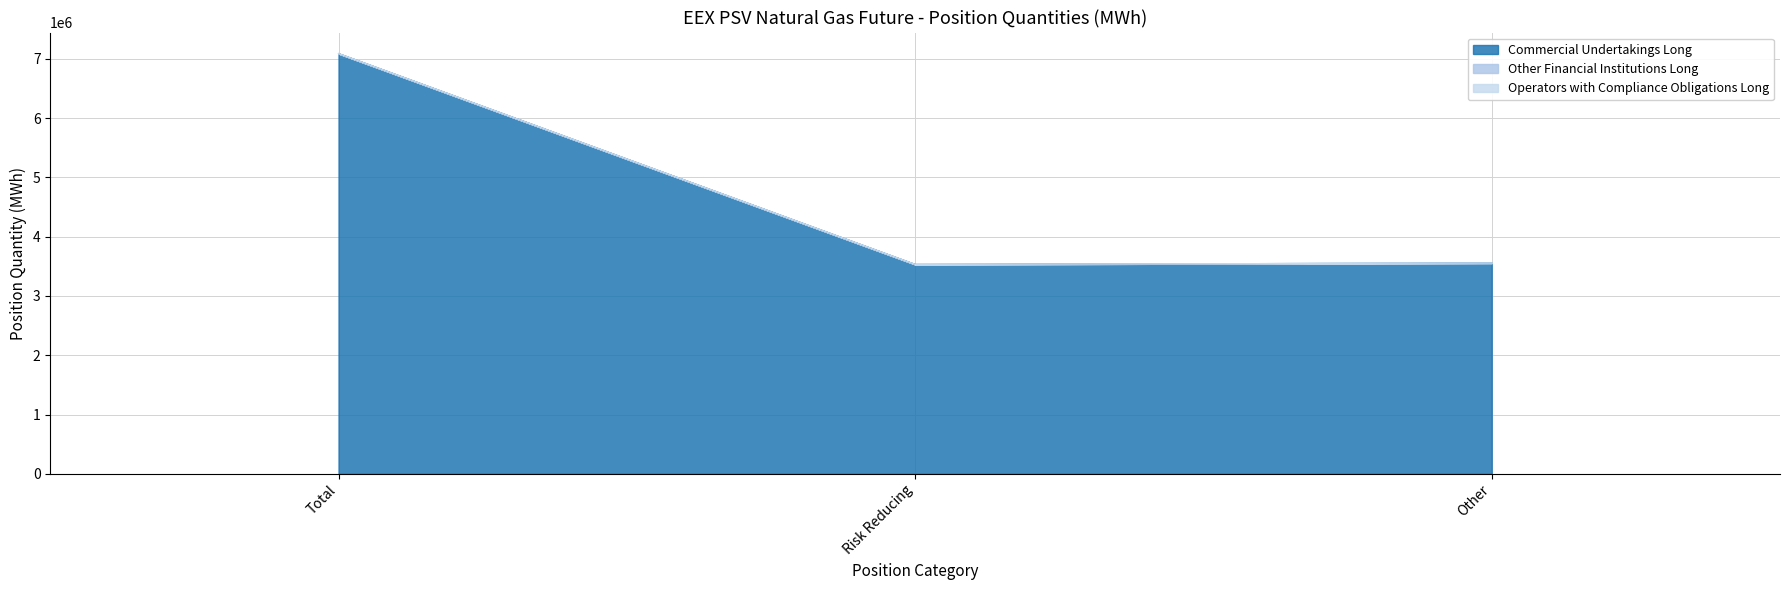

What is the greatest value displayed?

7087536